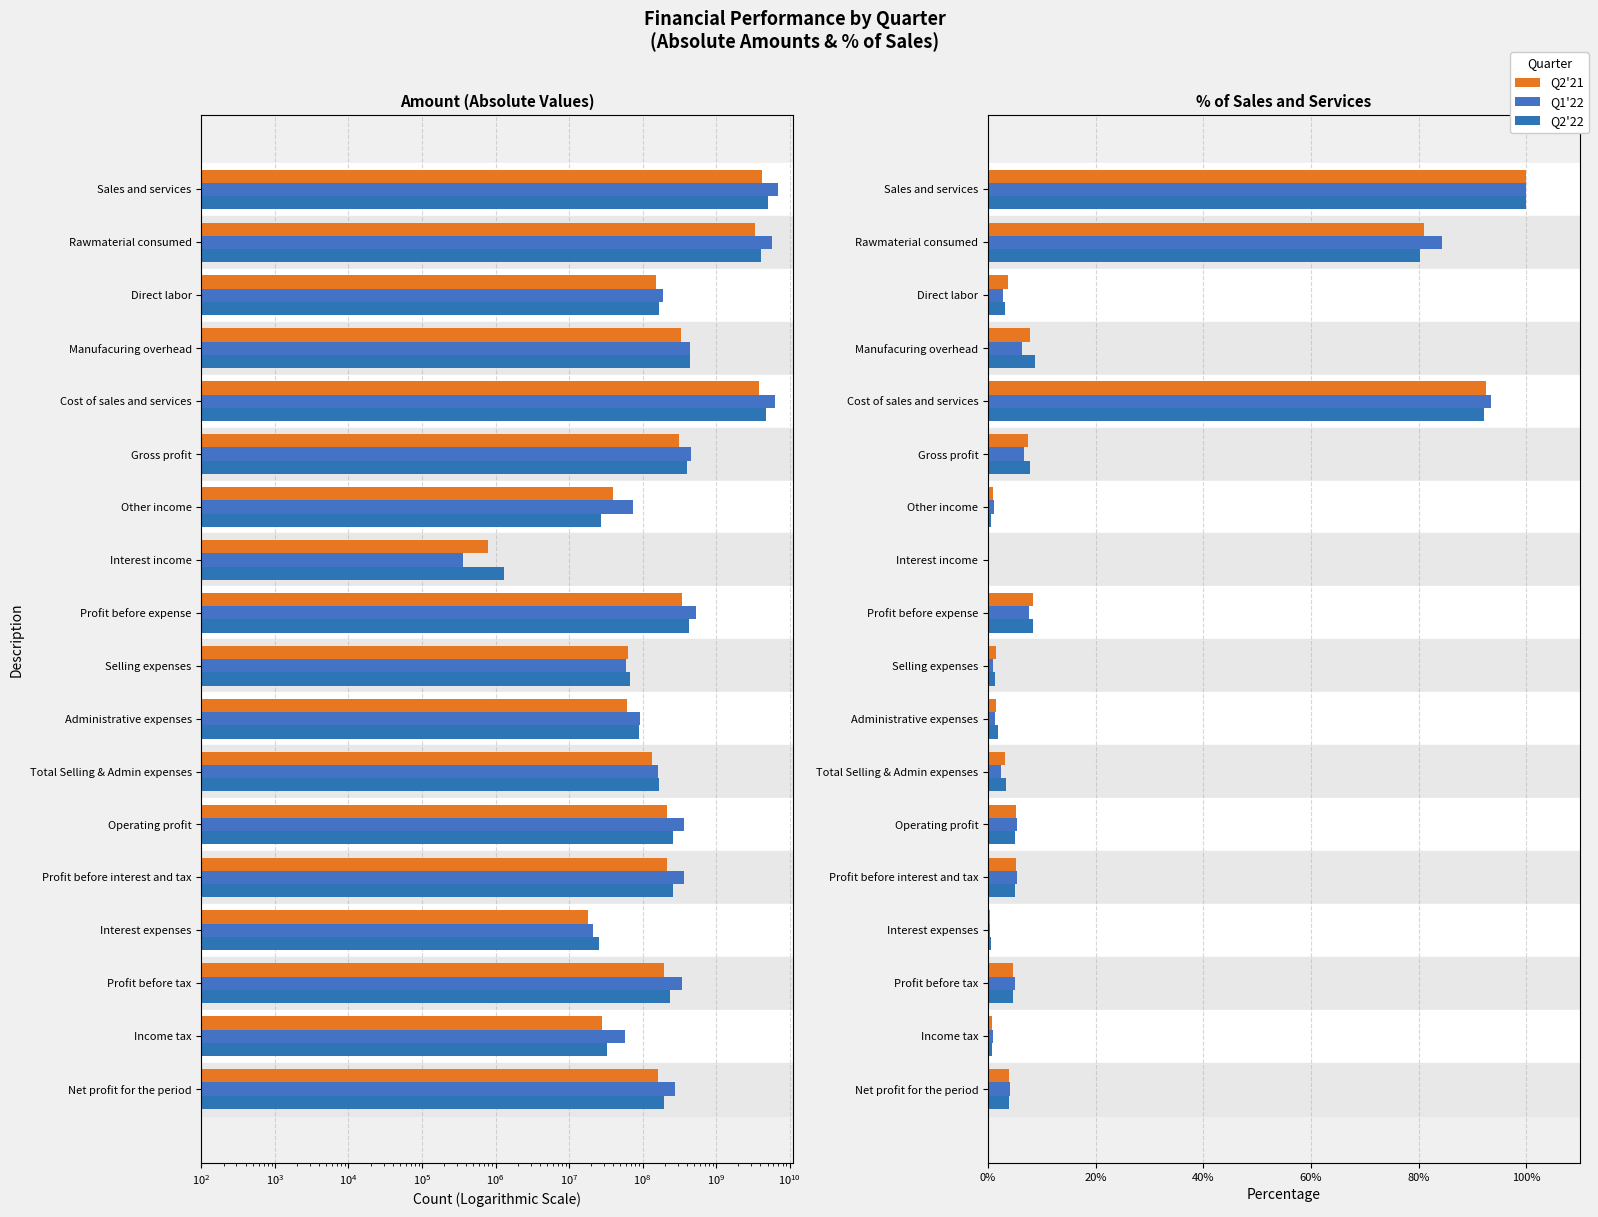

How many distinct data groups are displayed?

3